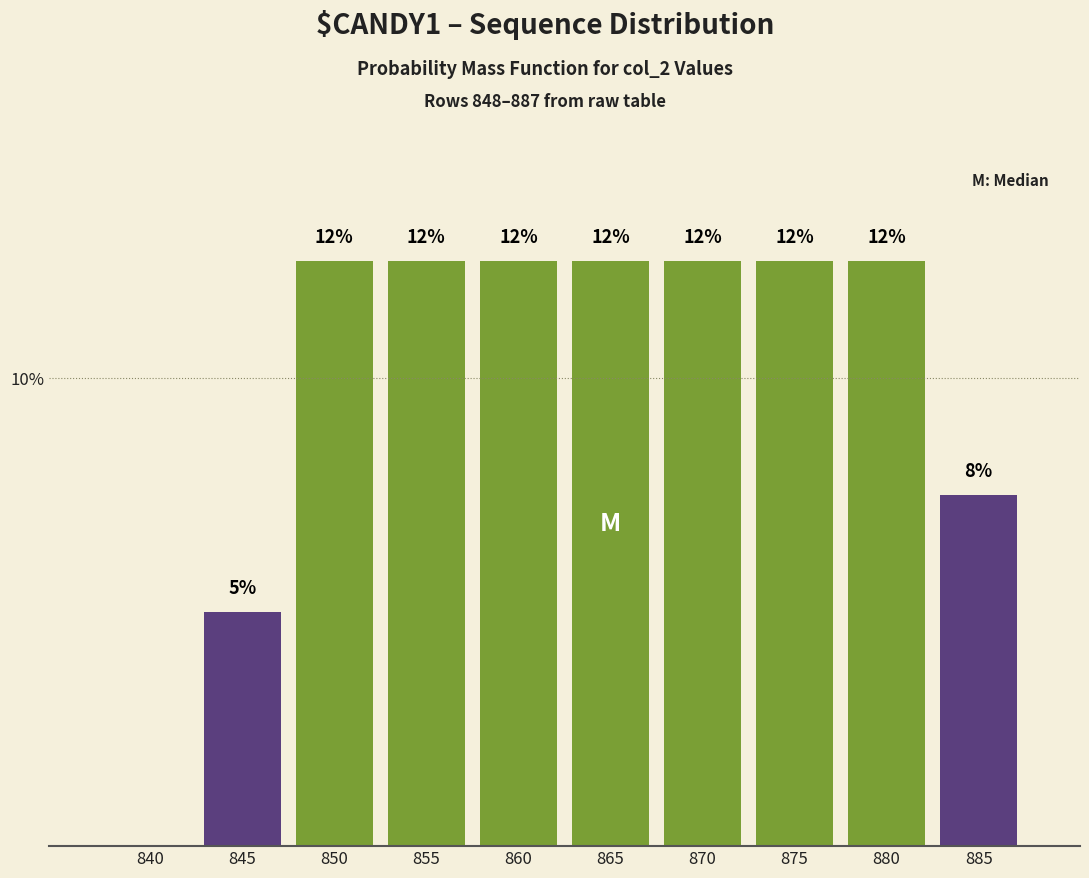

Are the bars horizontal?

No